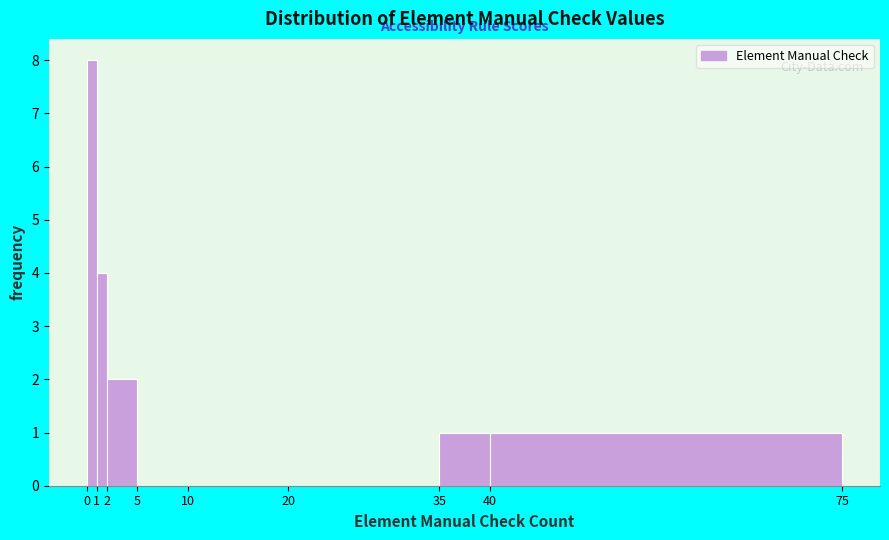

Over which range of the x-axis is the bar tallest?

0 to 1